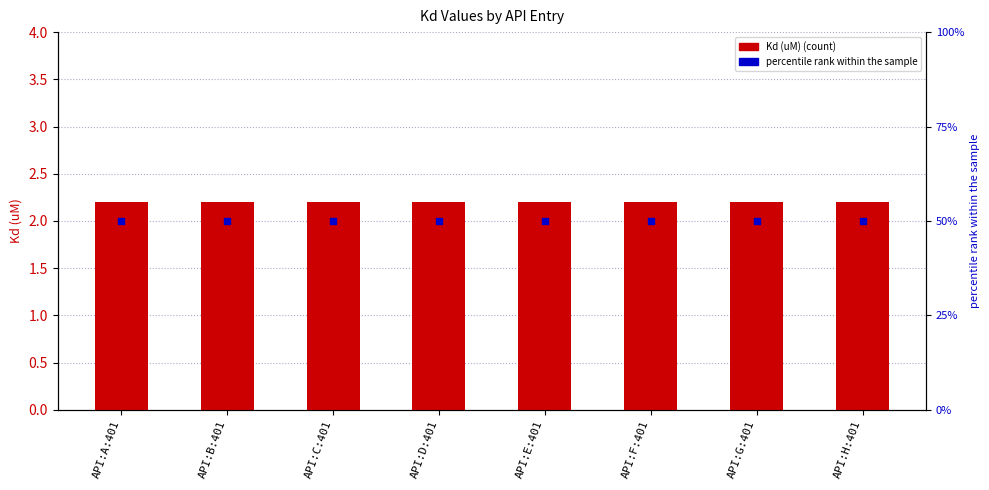

At which category is the sum across all series the highest?

API:A:401